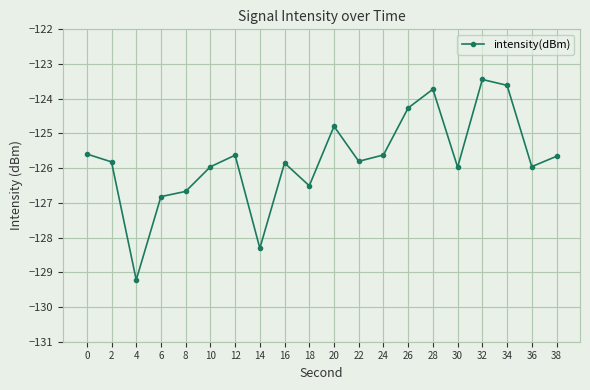

Does the chart display data point markers on the line(s)?

Yes